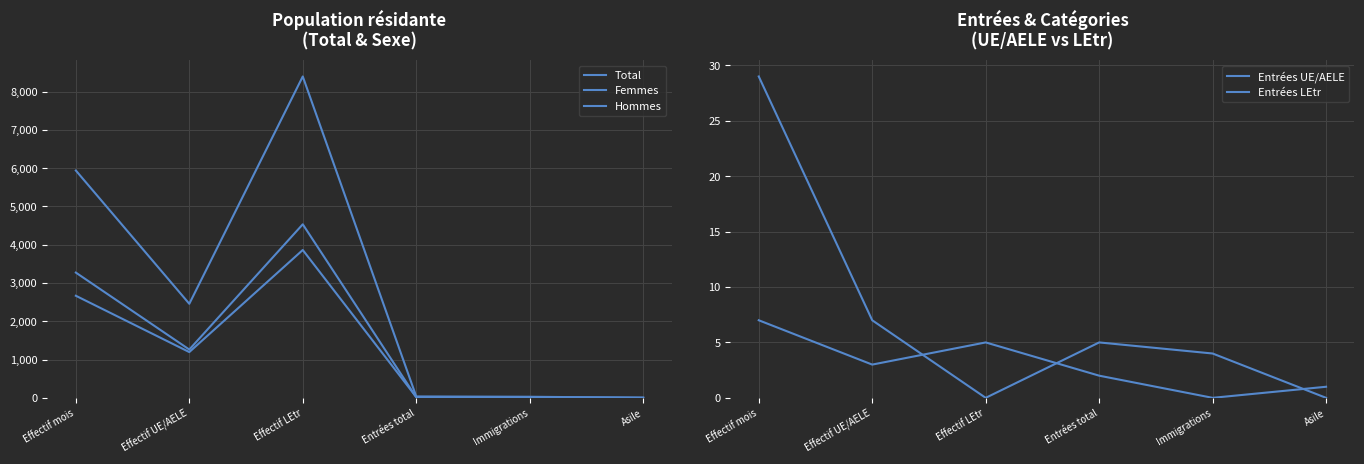

How many lines are shown in the chart?

5